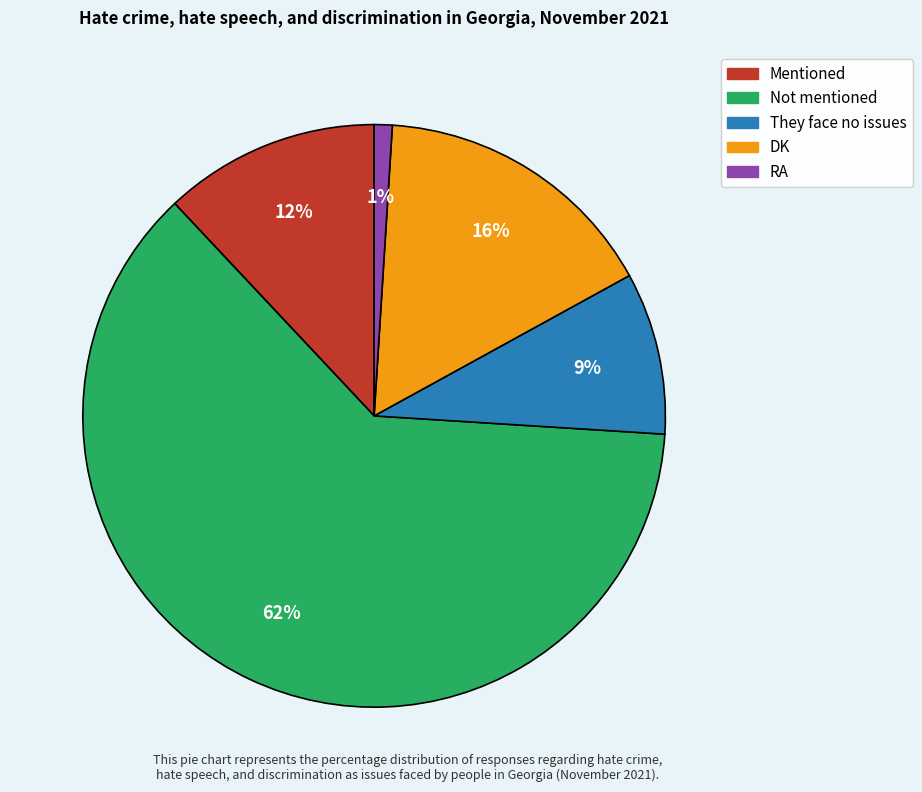

Which category has the biggest portion of the pie?

Not mentioned